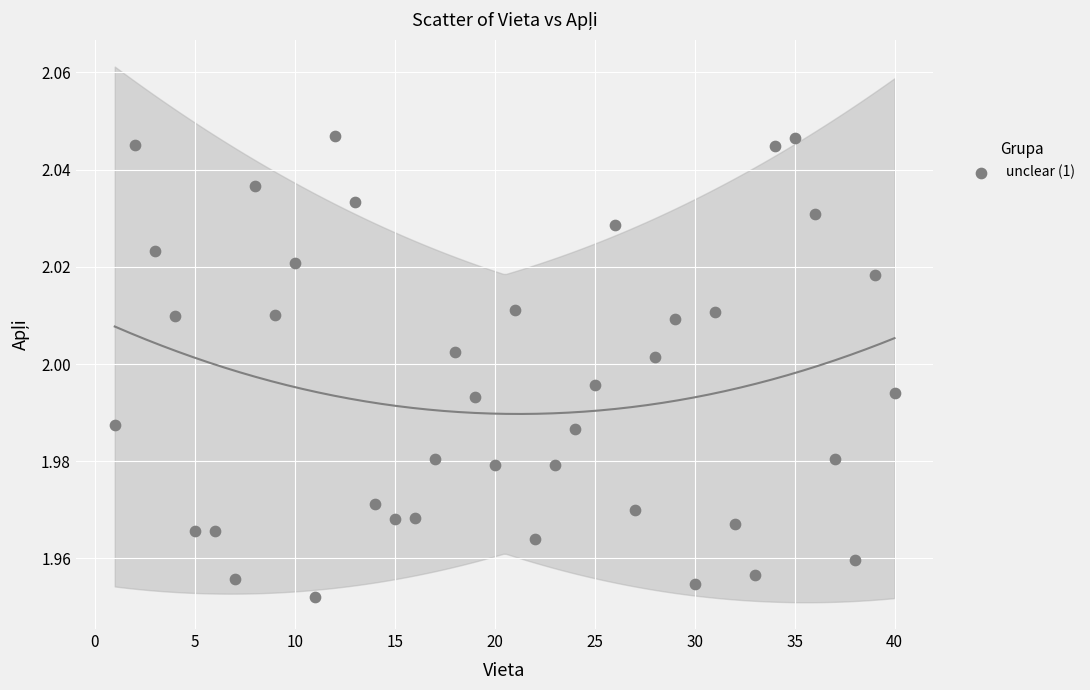

How many points are shown in the scatter plot?

40